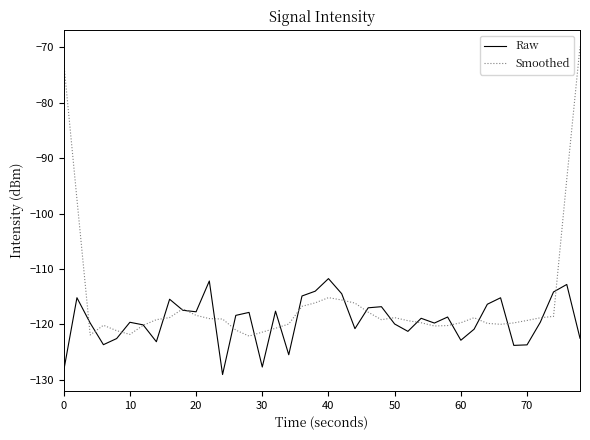

True or false: Smoothed and Raw intersect in this chart.

True